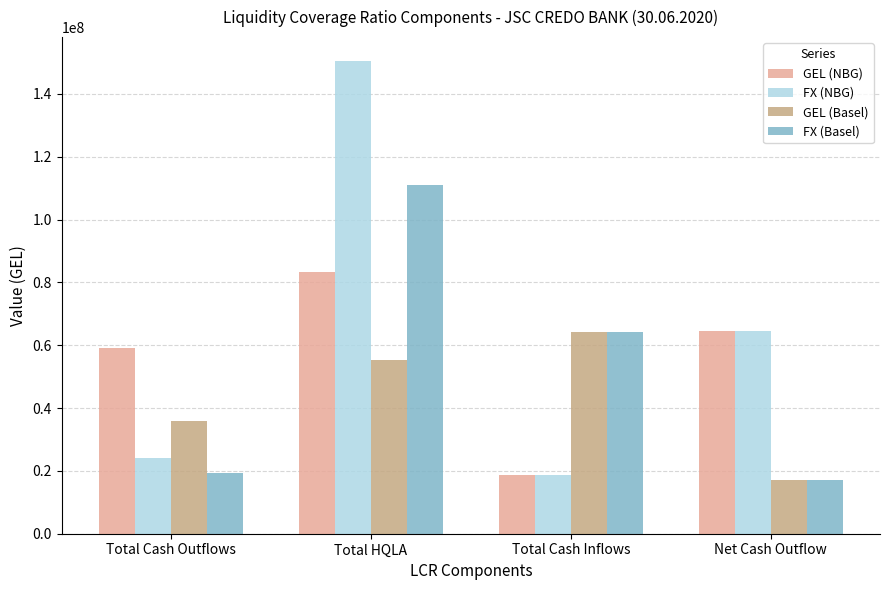

What is the difference between the FX (Basel) values at Total Cash Outflows and Net Cash Outflow?

2204344.0